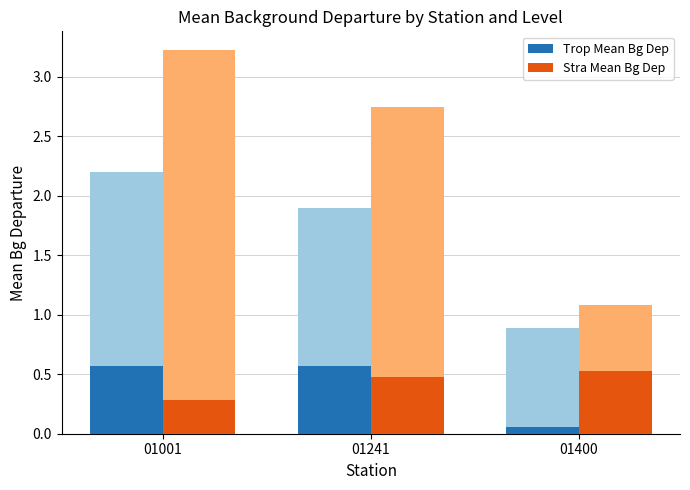

How many bars are there in total?

6